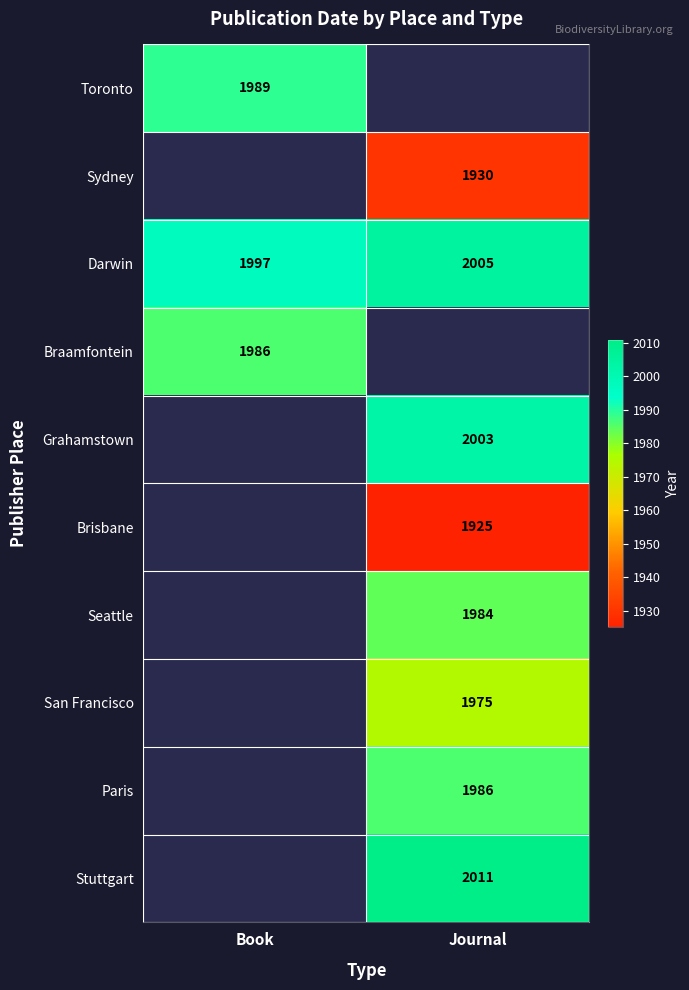

At which label is Darwin closest to 2001?

Book